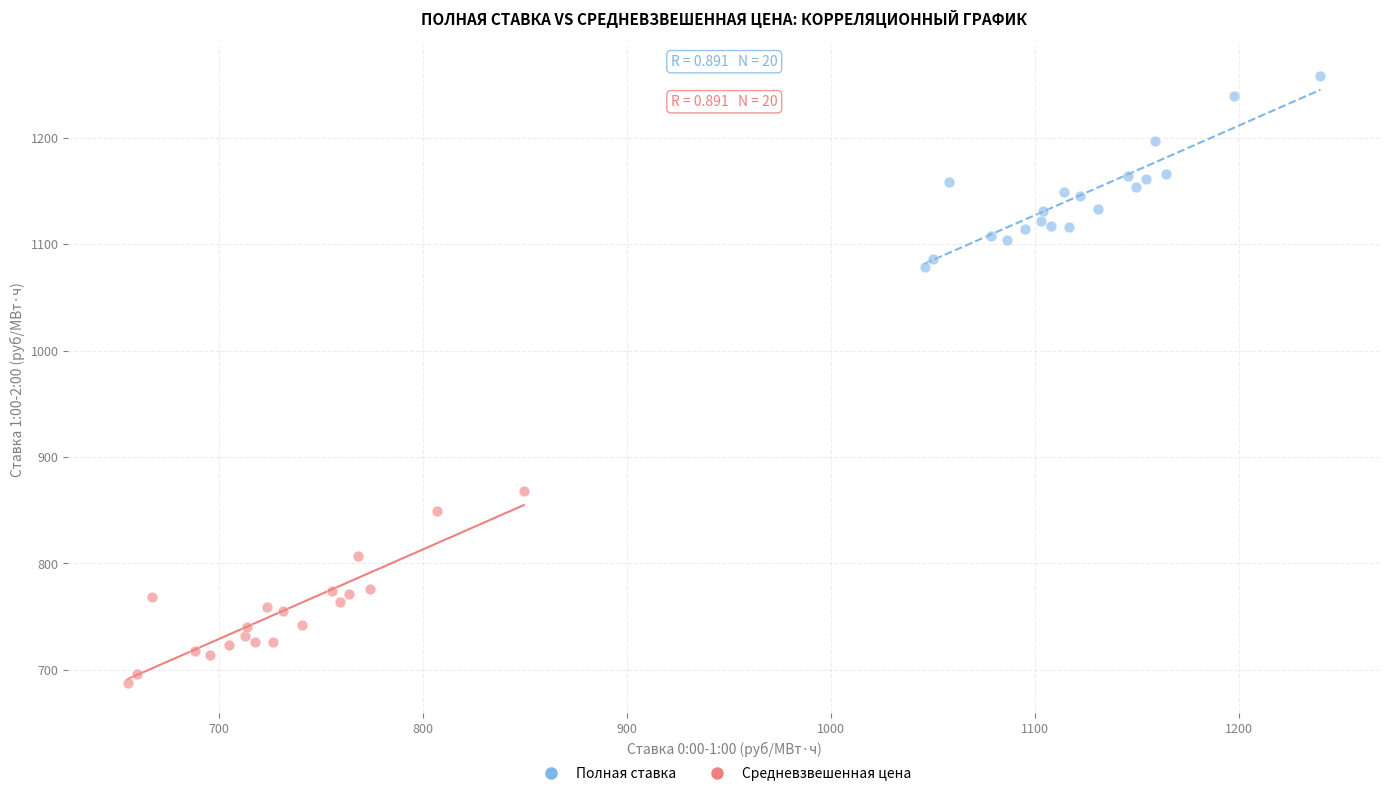

Which series reaches the maximum Y coordinate?

Полная ставка